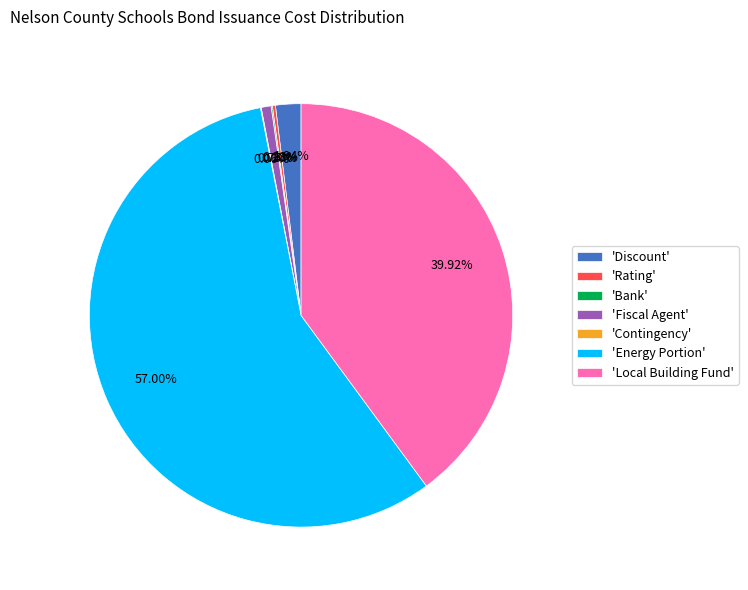

Combined, do 'Fiscal Agent' and 'Energy Portion' account for over 50%?

Yes